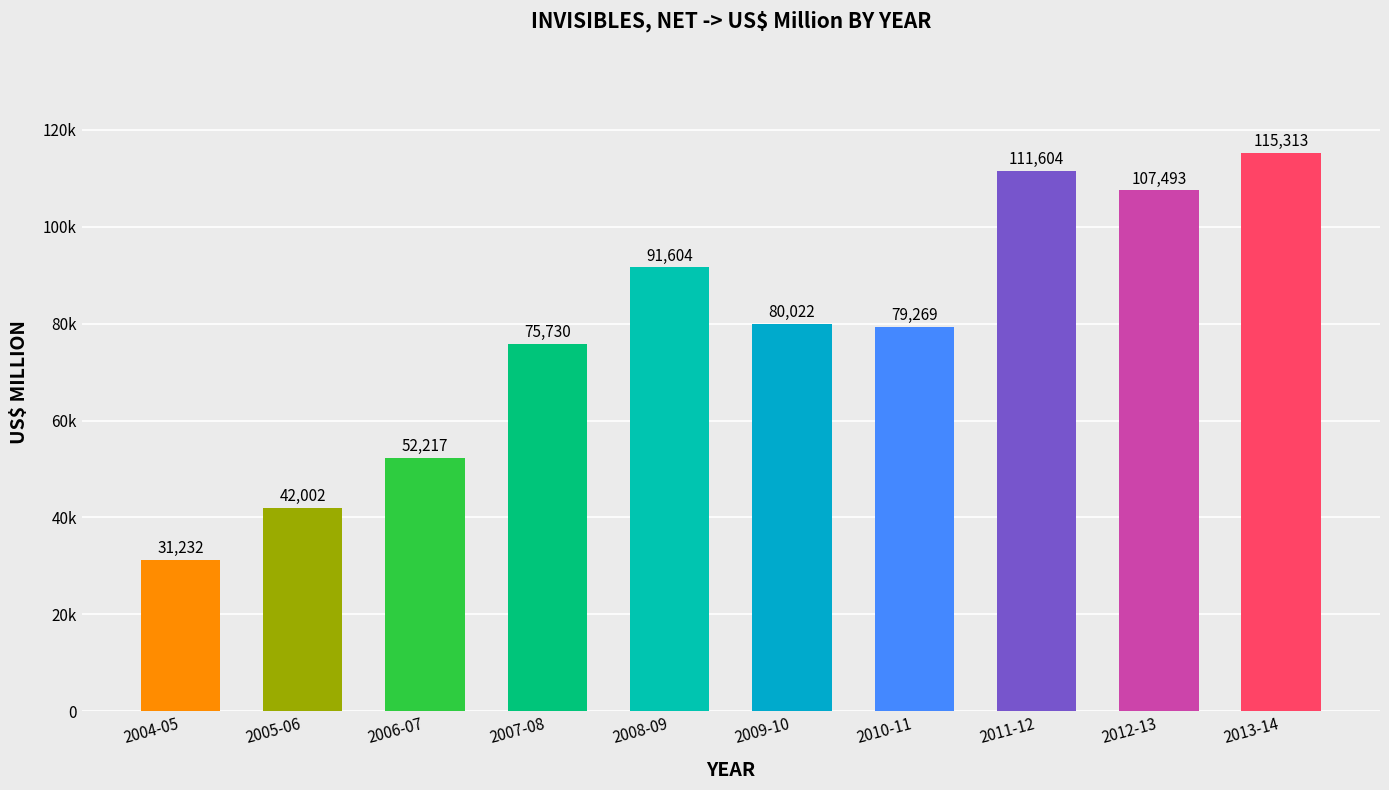

List the labels in order of value, smallest first.

2004-05, 2005-06, 2006-07, 2007-08, 2010-11, 2009-10, 2008-09, 2012-13, 2011-12, 2013-14